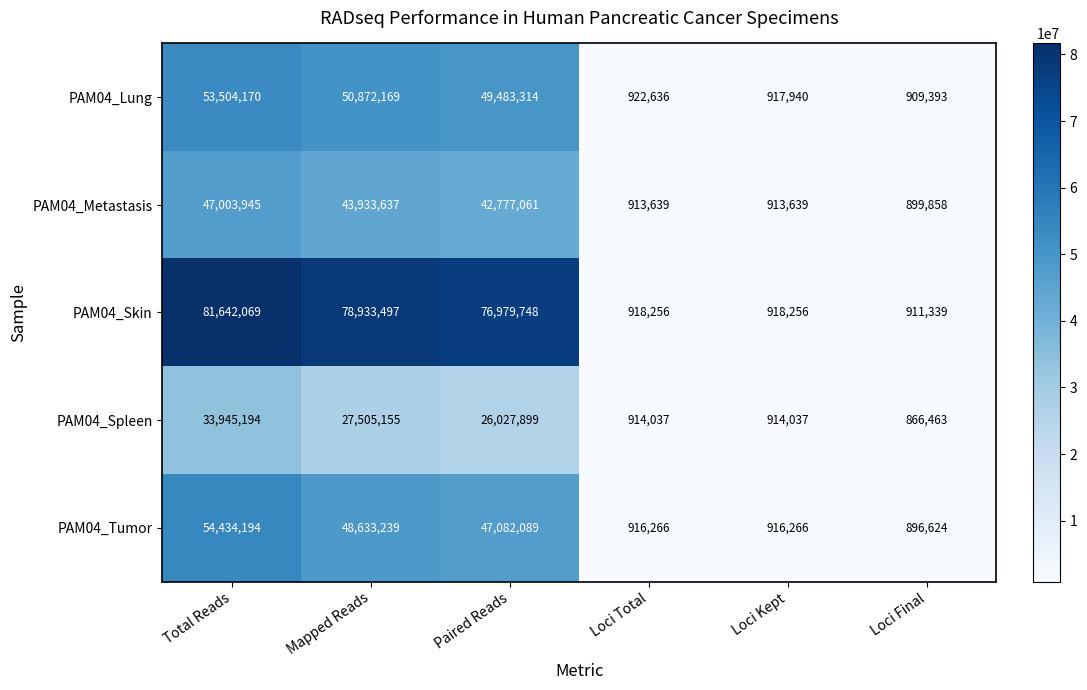

At which label is PAM04_Lung closest to 27206781?

Paired Reads